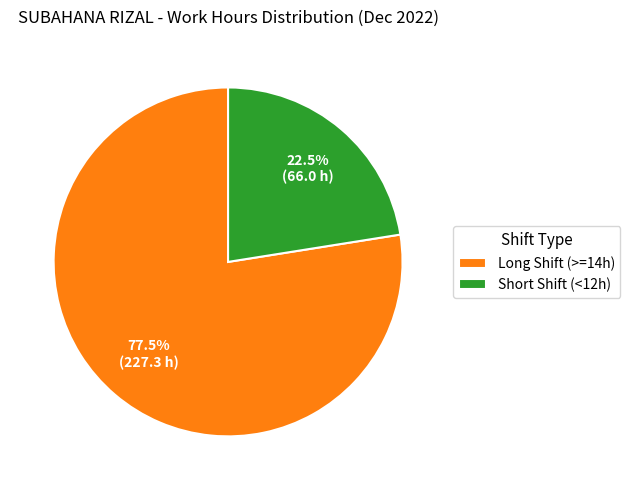

What is the smallest slice in the pie chart?

Short Shift (<12h)